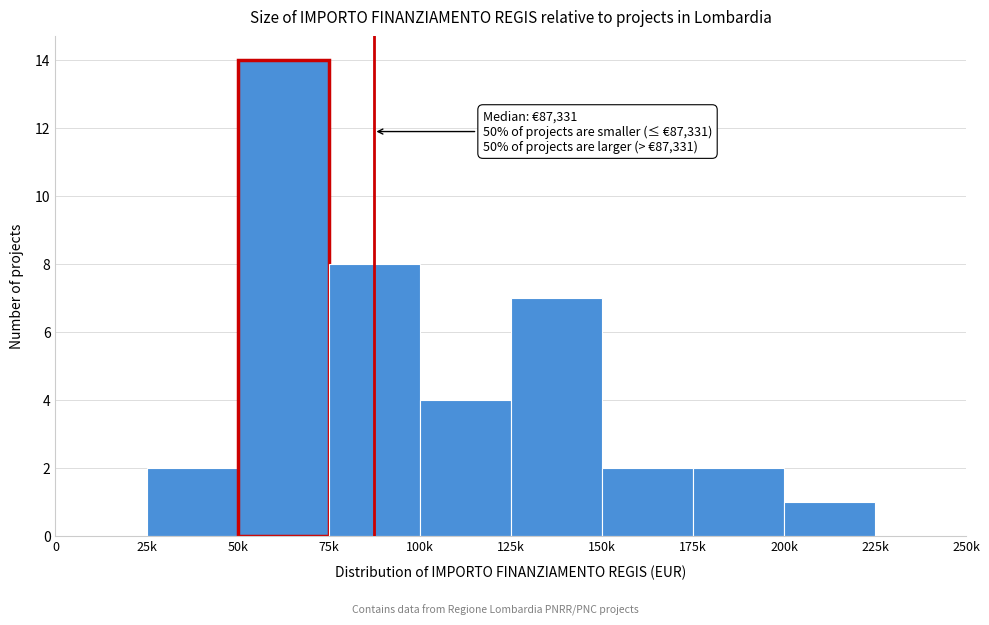

Reading right to left, what are all the values shown in this chart?

225k=0	200k=1	175k=2	150k=2	125k=7	100k=4	75k=8	50k=14	25k=2	0=0